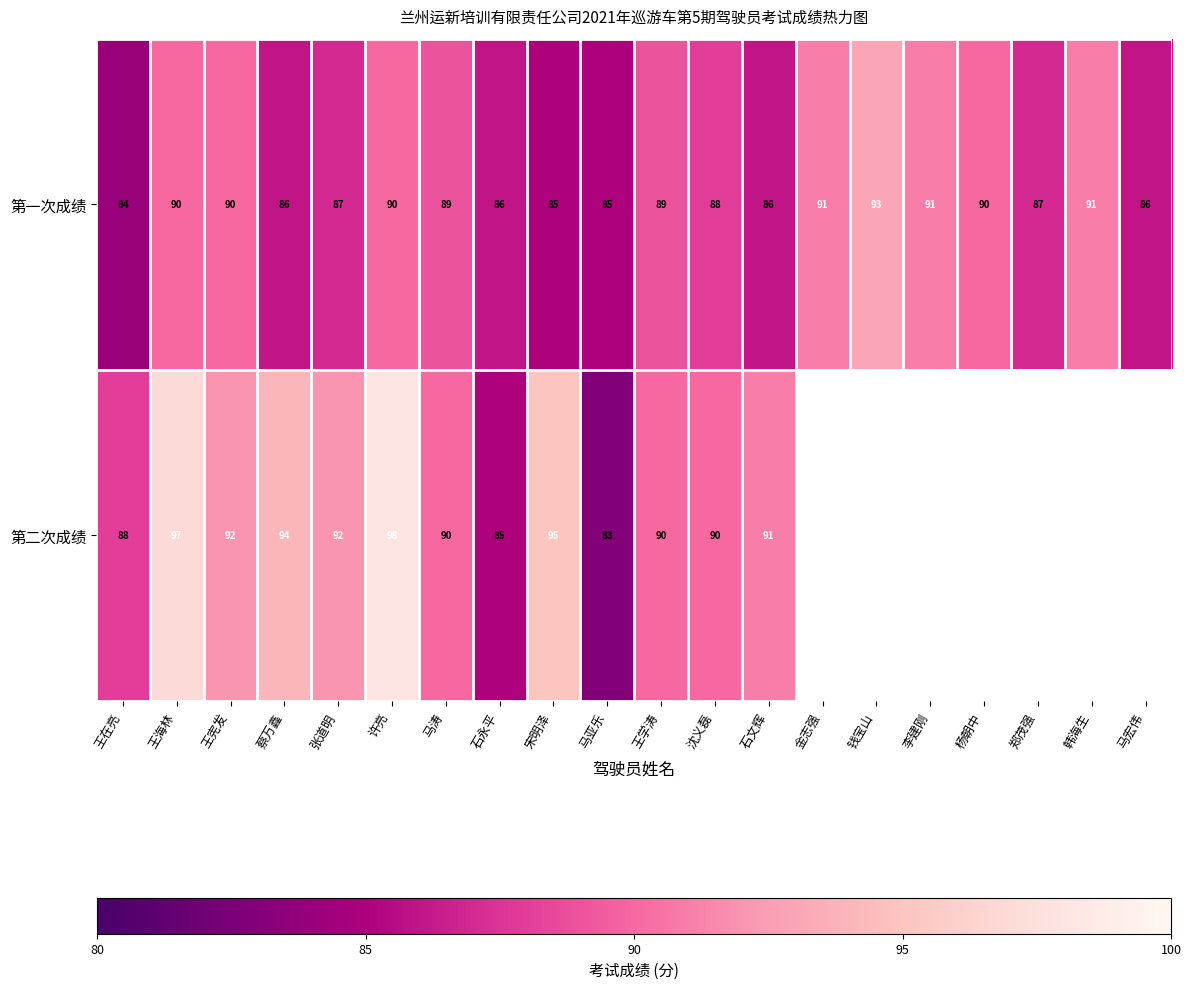

True or false: 第一次成绩 has a value of 36 at 马宏伟.

False